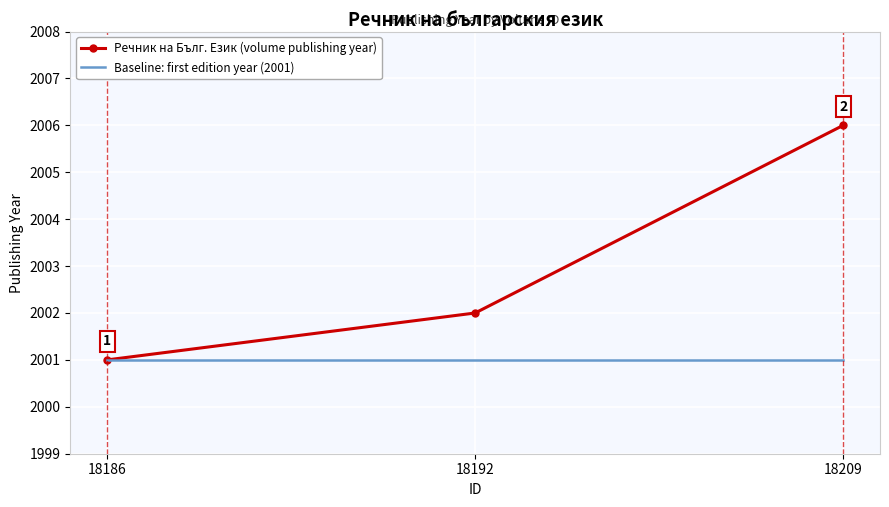

Count the Речник на Бълг. Език (volume publishing year) values in the range 2001 to 2006.

3